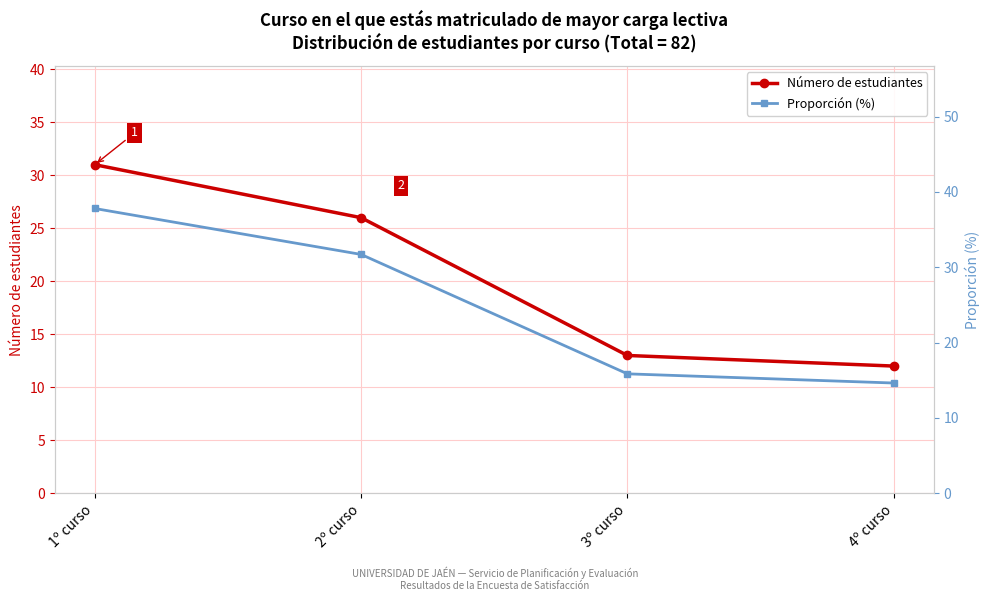

The value of Número de estudiantes at 1º curso is 49.7. True or false?

False